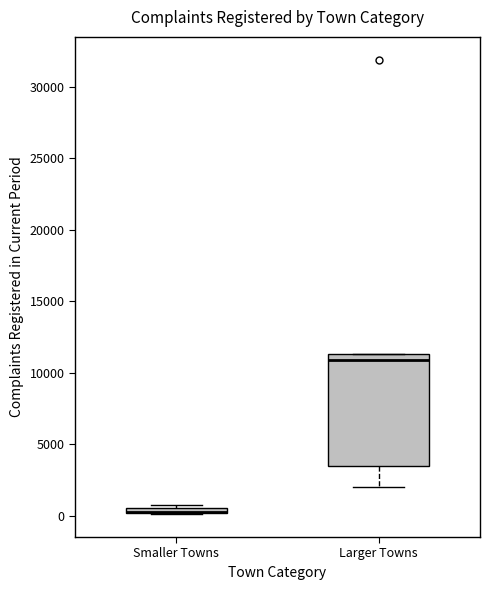

Where is the upper edge of the box for Larger Towns on the y-axis? The values are not printed on the chart, so give them approximately, as read against the axis.

11500